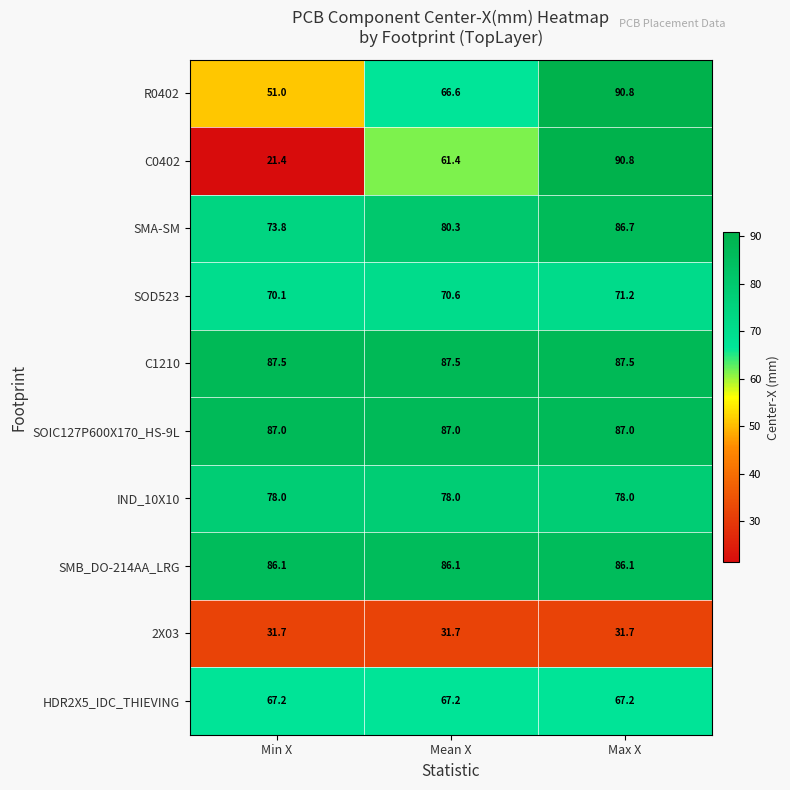

Is it true that C0402 equals 90.8 at Max X?

True